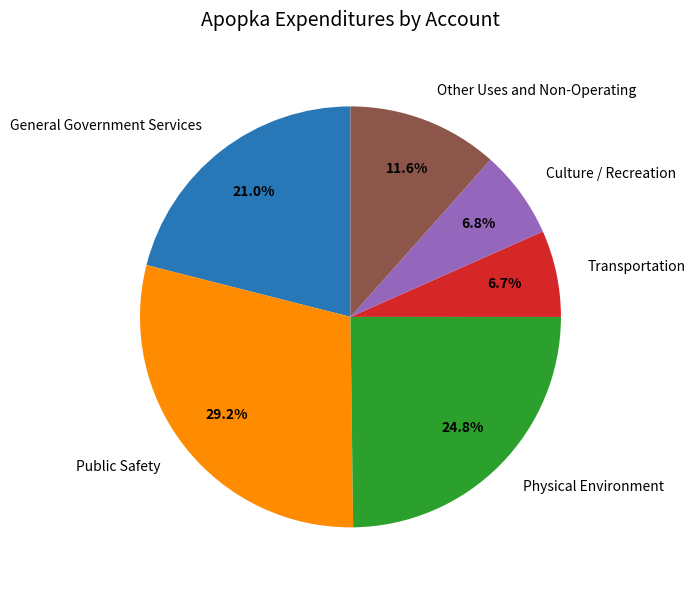

Combined, do General Government Services and Other Uses and Non-Operating account for over 50%?

No